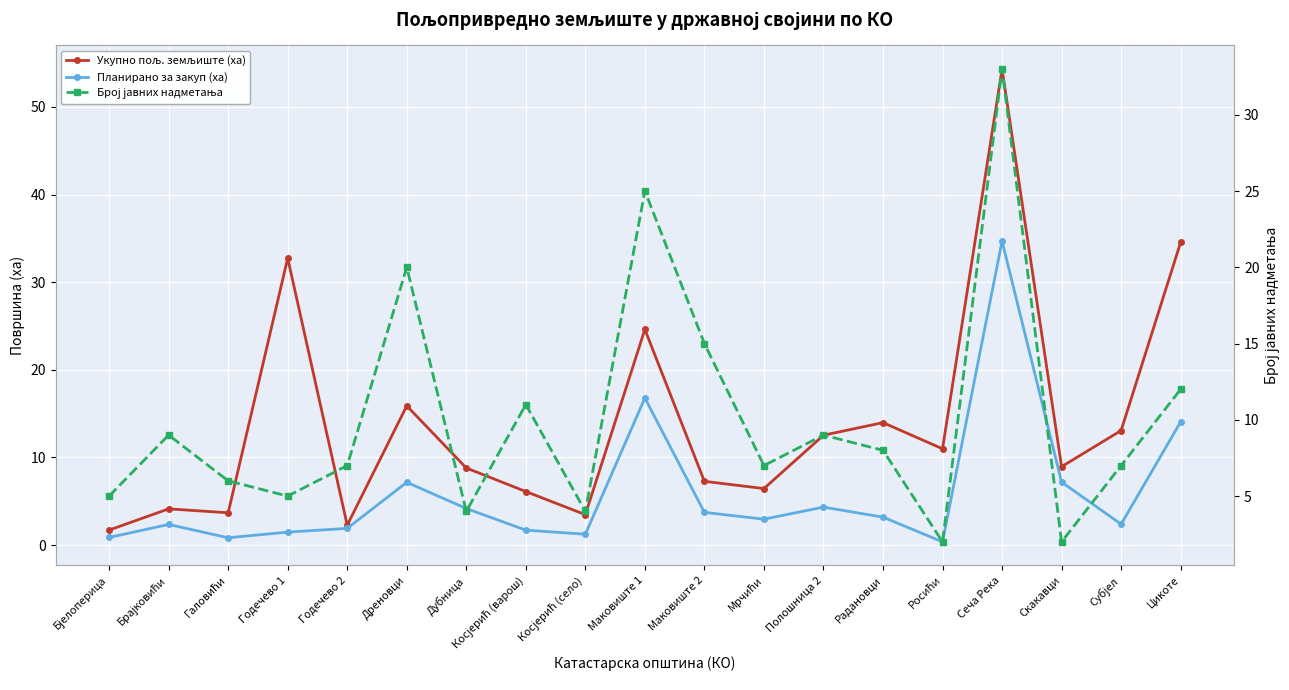

At how many categories does at least one series exceed 36?

1